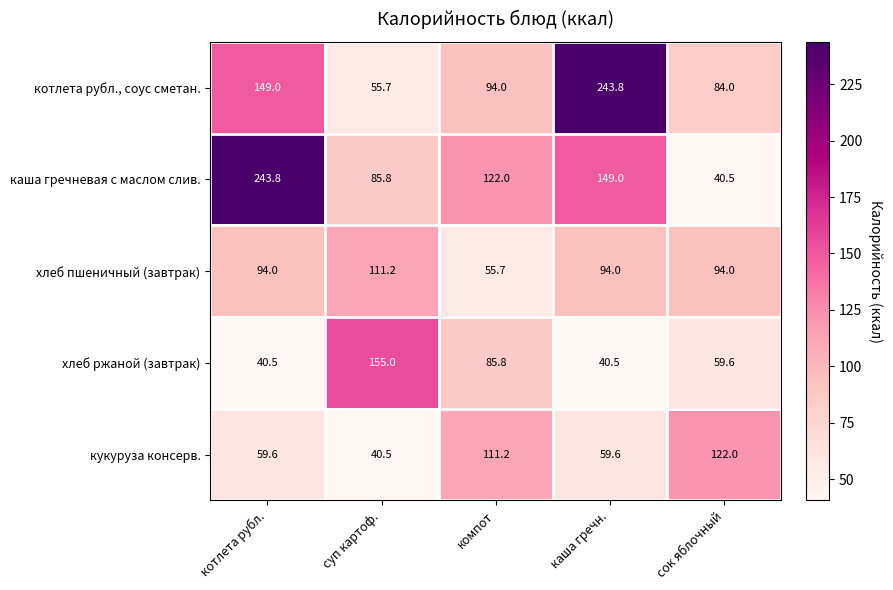

Is the value of хлеб пшеничный (завтрак) at котлета рубл. greater than the value of котлета рубл., соус сметан. at каша гречн.?

No